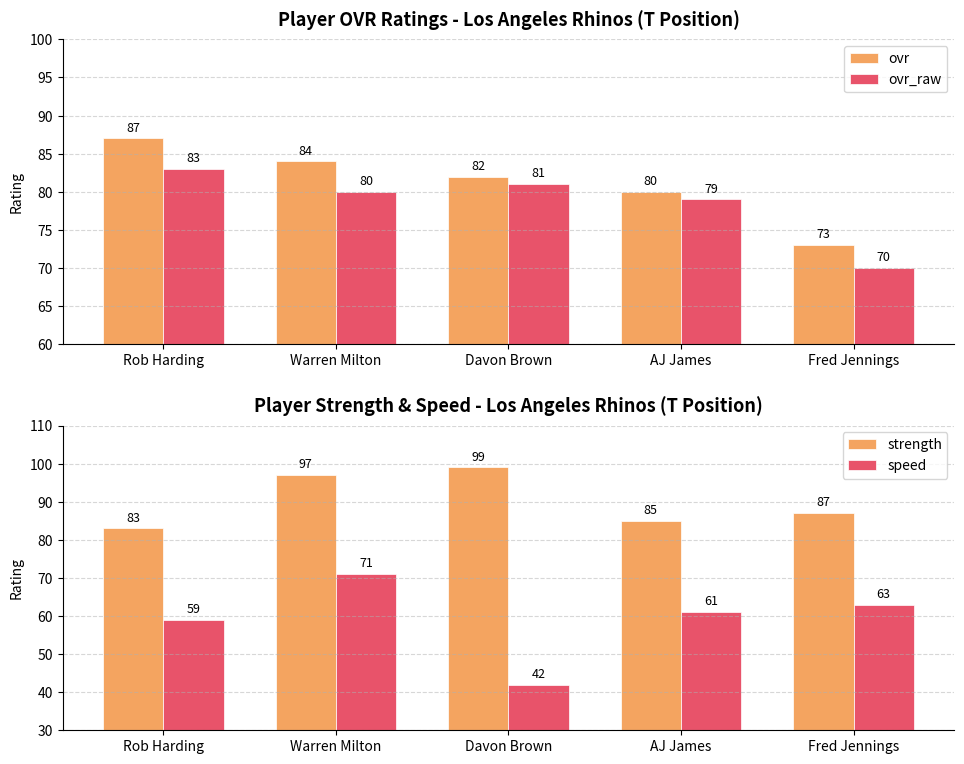

How many categories are shown in the chart?

5